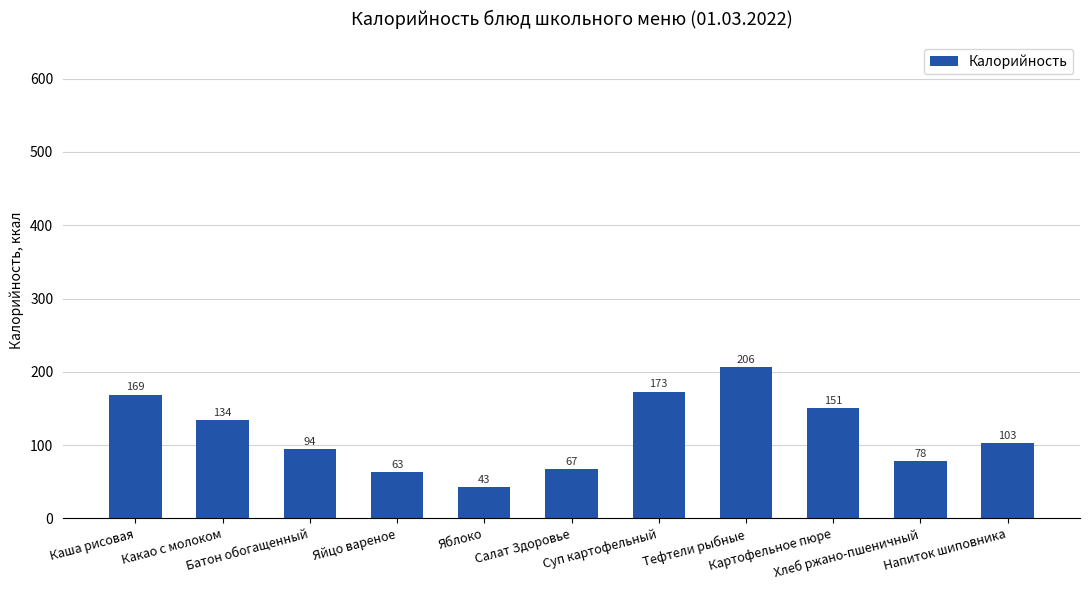

What is the maximum value shown in the chart?

206.0